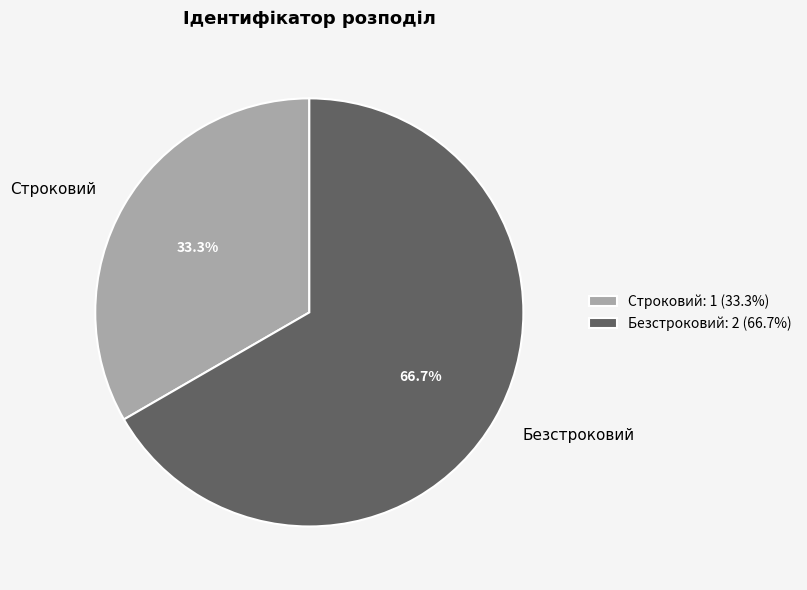

How much of the chart is everything except Безстроковий?

33.3%